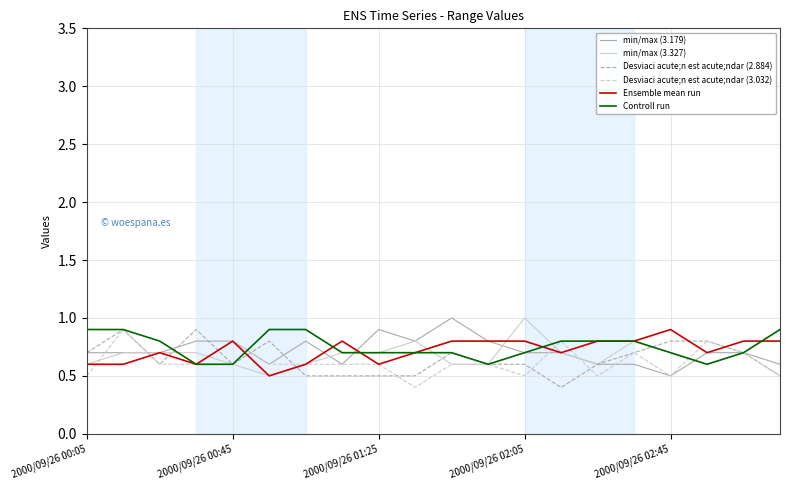

What is the lowest value of the min/max (3.327) series?

0.5